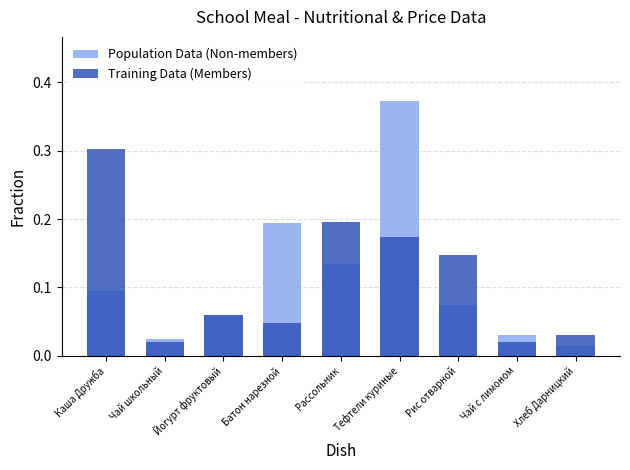

Reading right to left, list all the values displayed in this chart.

Population Data (Non-members): 0.0	0.0	0.1	0.4	0.1	0.2	0.1	0.0	0.1
Training Data (Members): 0.0	0.0	0.1	0.2	0.2	0.0	0.1	0.0	0.3